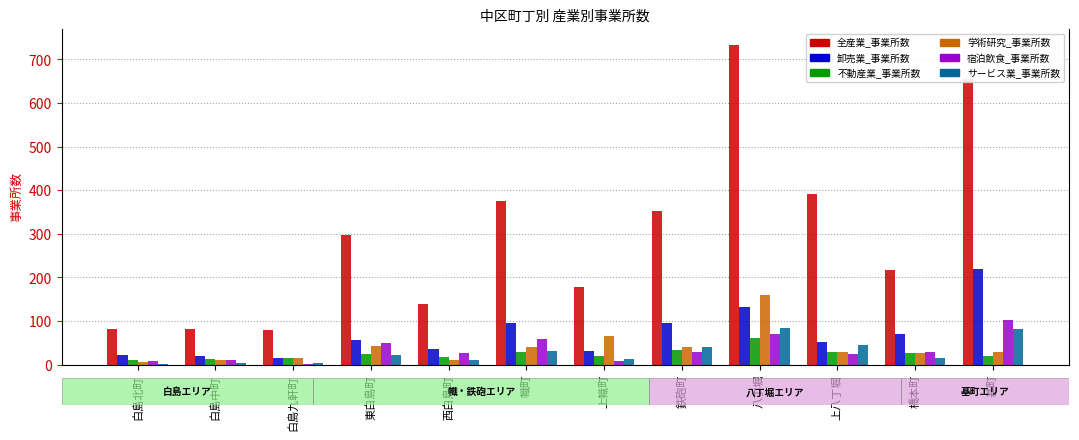

The value of 宿泊飲食_事業所数 at 橋本町 is 10. True or false?

False